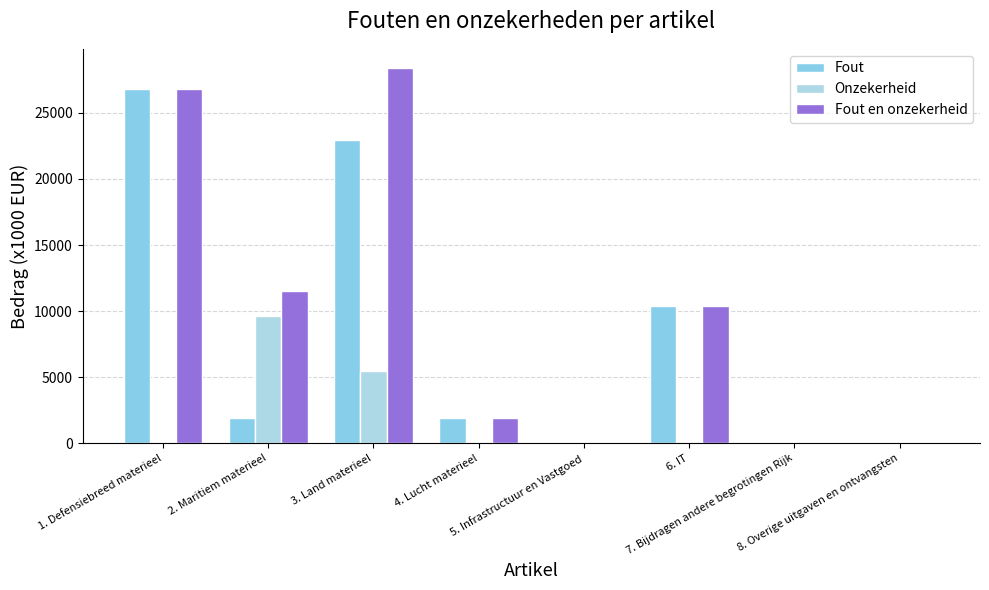

What are all the series names shown in the legend?

Fout, Onzekerheid, Fout en onzekerheid